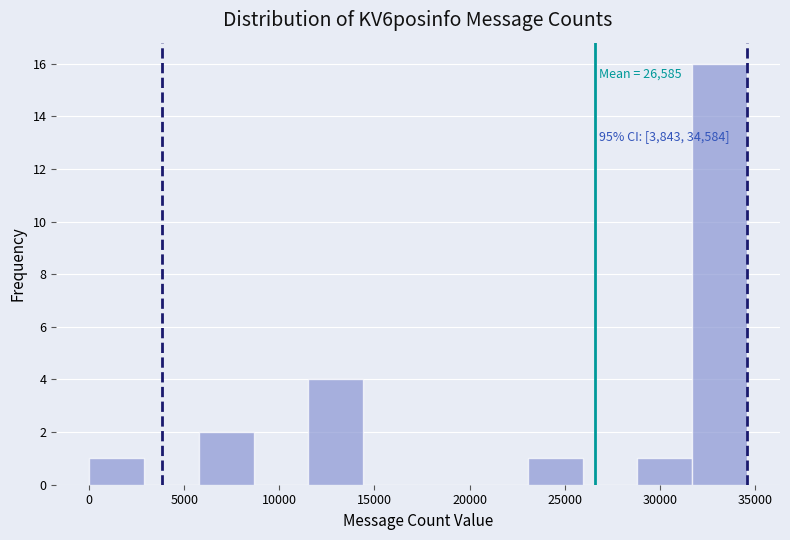

Which range on the x-axis has the tallest bar?

31500 to 34500